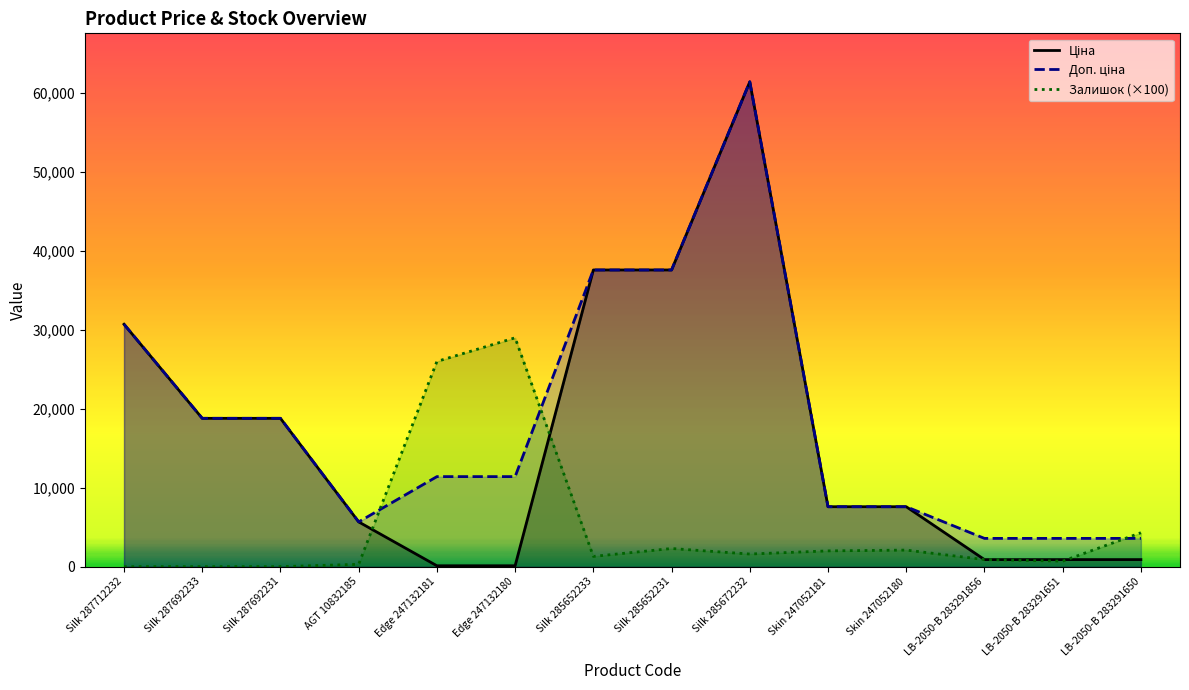

Reading left to right, what are all the values shown in this chart?

Ціна: 30717.1	18796.8	18796.8	5673.8	114.1	114.1	37593.6	37593.6	61434.3	7596.5	7596.5	895.9	895.9	895.9
Доп. ціна: 30717.1	18796.8	18796.8	5673.8	11410.0	11410.0	37593.6	37593.6	61434.3	7596.5	7596.5	3583.6	3583.6	3583.6
Залишок: 0.0	0.0	0.0	300.0	26000.0	29000.0	1300.0	2300.0	1600.0	2000.0	2100.0	900.0	700.0	4300.0